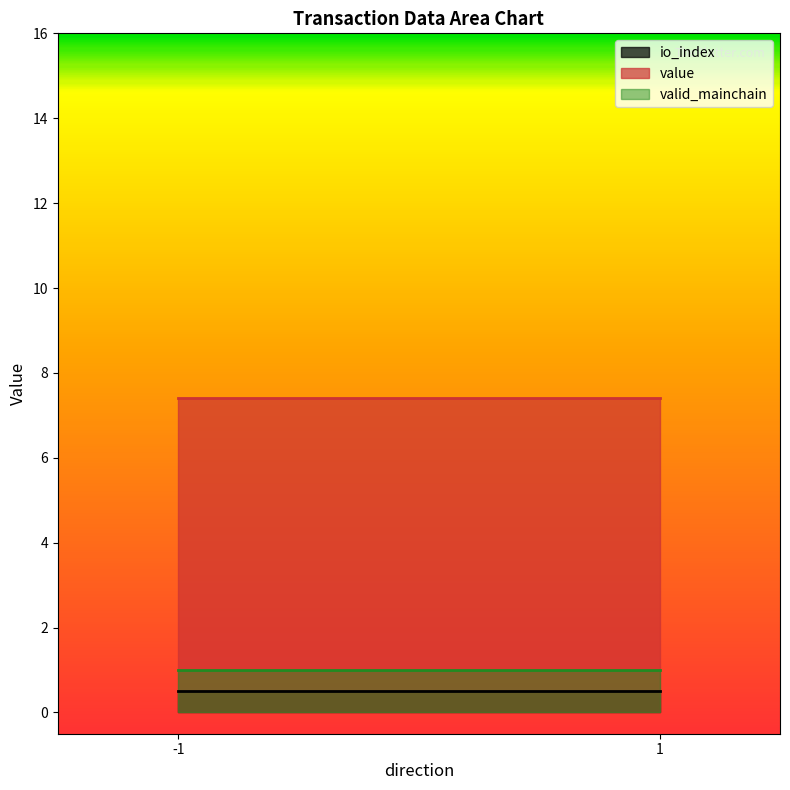

Does the chart have visible grid lines?

No